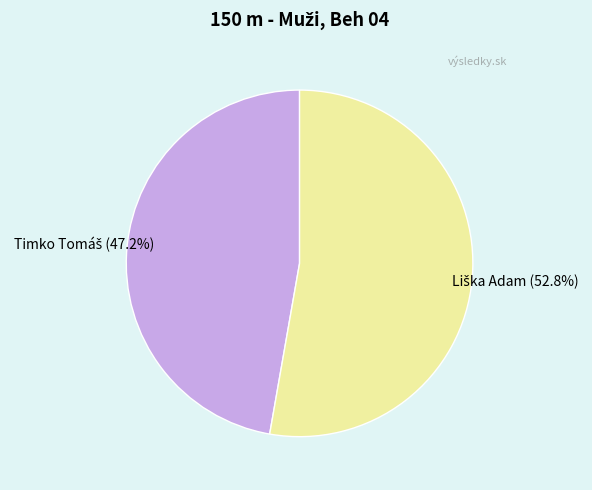

Is there any slice that represents more than half of the pie?

Yes